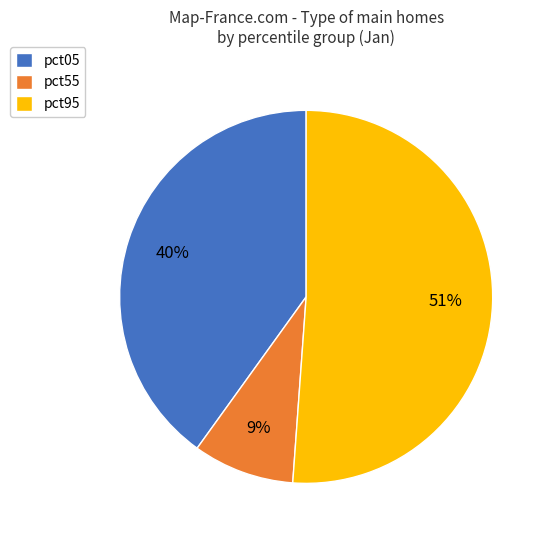

Is it true that pct95 is 42% of the pie?

False